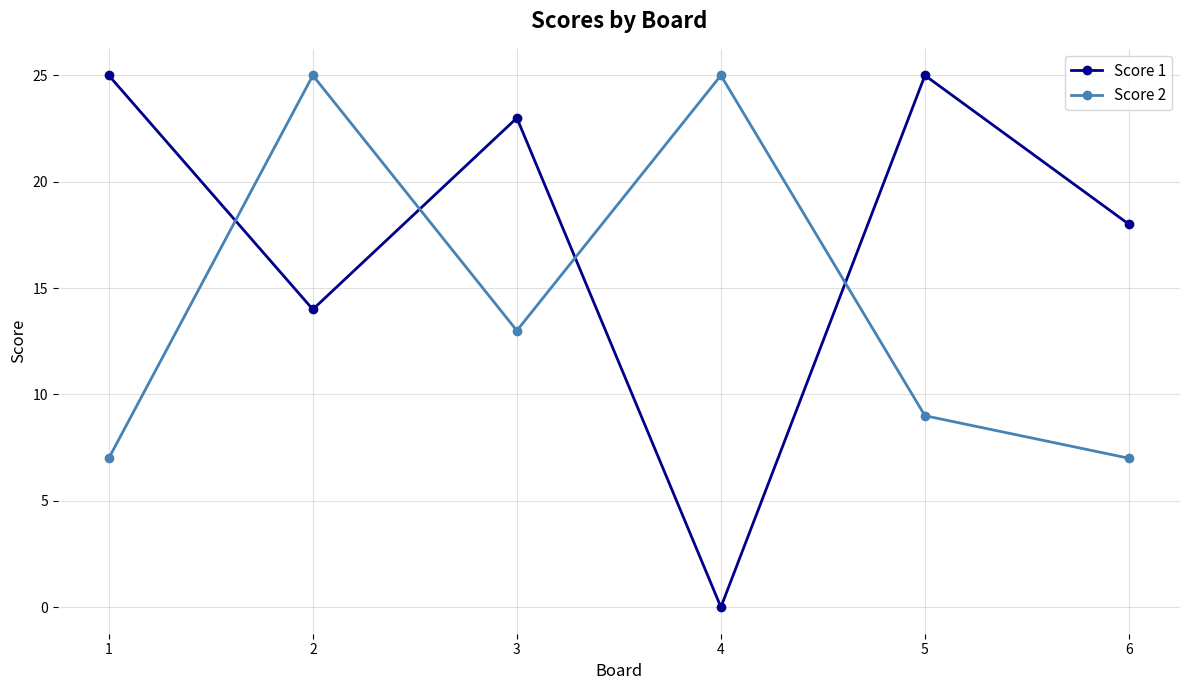

At which category does Score 2 reach its first local valley?

3